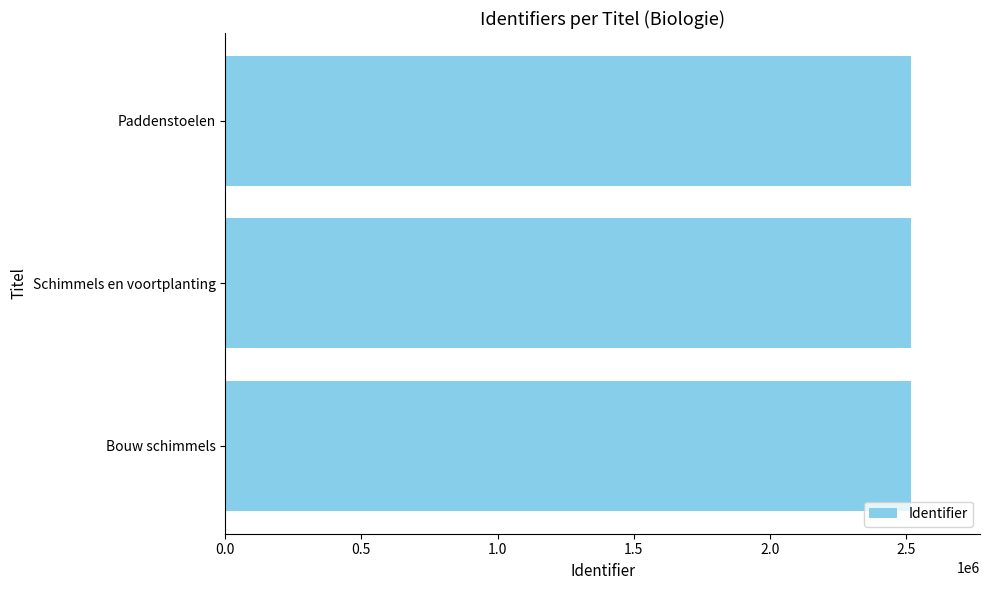

True or false: the data shows 3897853 at Schimmels en voortplanting.

False